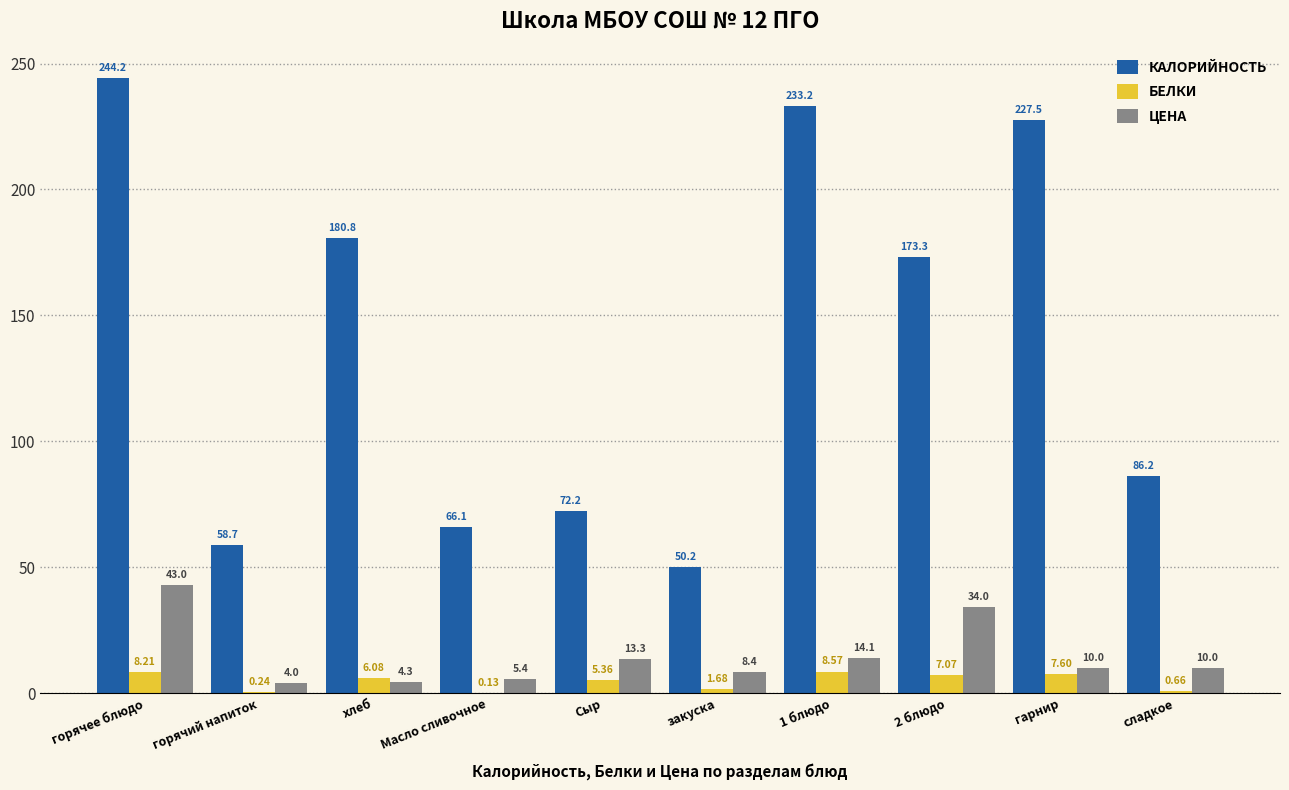

What is the sum of the КАЛОРИЙНОСТЬ values at горячий напиток and 2 блюдо?

232.0